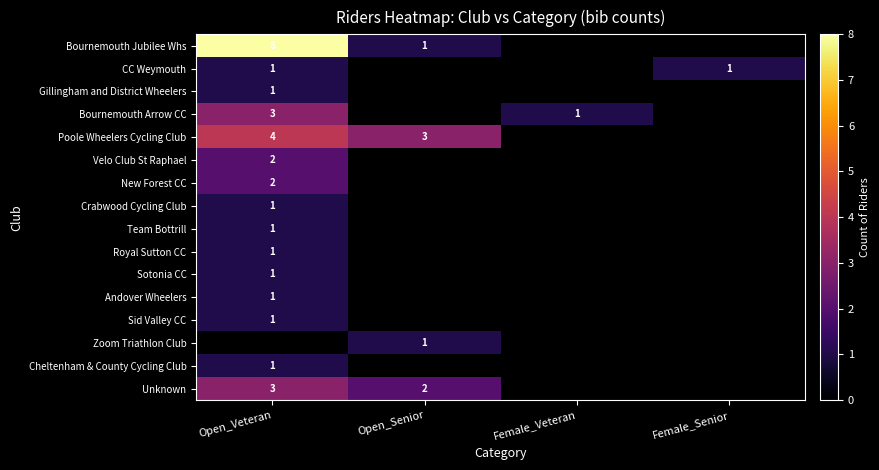

Is it true that Unknown equals 3 at Open_Veteran?

True